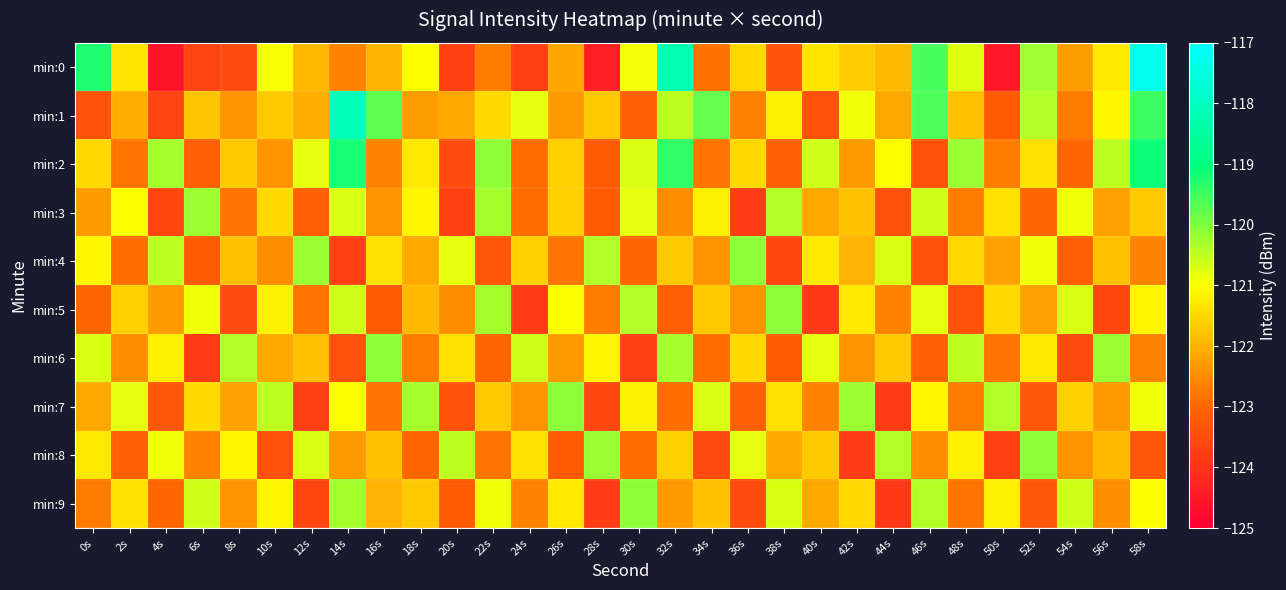

Reading right to left, what are all the values shown in this chart?

min:0: 58s=-117.3	56s=-121.3	54s=-122.3	52s=-120.2	50s=-124.5	48s=-120.7	46s=-119.6	44s=-121.9	42s=-121.6	40s=-121.3	38s=-123.3	36s=-121.5	34s=-122.8	32s=-118.2	30s=-120.9	28s=-124.4	26s=-122.1	24s=-123.8	22s=-122.7	20s=-123.7	18s=-121.0	16s=-121.9	14s=-122.6	12s=-121.9	10s=-120.9	8s=-123.5	6s=-123.7	4s=-124.6	2s=-121.3	0s=-119.2
min:1: 58s=-119.5	56s=-121.1	54s=-122.7	52s=-120.4	50s=-123.2	48s=-121.8	46s=-119.6	44s=-122.1	42s=-120.9	40s=-123.4	38s=-121.2	36s=-122.6	34s=-119.8	32s=-120.5	30s=-123.1	28s=-121.7	26s=-122.3	24s=-120.8	22s=-121.5	20s=-122.1	18s=-122.3	16s=-119.7	14s=-118.1	12s=-122.0	10s=-121.7	8s=-122.4	6s=-121.7	4s=-123.7	2s=-122.0	0s=-123.3
min:2: 58s=-119.1	56s=-120.5	54s=-123.0	52s=-121.4	50s=-122.7	48s=-120.2	46s=-123.4	44s=-121.0	42s=-122.3	40s=-120.6	38s=-123.1	36s=-121.5	34s=-122.8	32s=-119.4	30s=-120.7	28s=-123.2	26s=-121.6	24s=-122.9	22s=-120.1	20s=-123.5	18s=-121.3	16s=-122.6	14s=-119.2	12s=-120.8	10s=-122.4	8s=-121.7	6s=-123.1	4s=-120.3	2s=-122.8	0s=-121.5
min:3: 58s=-121.7	56s=-122.2	54s=-120.9	52s=-123.0	50s=-121.4	48s=-122.7	46s=-120.6	44s=-123.4	42s=-121.8	40s=-122.1	38s=-120.4	36s=-123.8	34s=-121.2	32s=-122.5	30s=-120.8	28s=-123.2	26s=-121.6	24s=-122.9	22s=-120.3	20s=-123.7	18s=-121.1	16s=-122.4	14s=-120.7	12s=-123.1	10s=-121.5	8s=-122.8	6s=-120.2	4s=-123.6	2s=-121.0	0s=-122.3
min:4: 58s=-122.6	56s=-121.8	54s=-123.1	52s=-120.9	50s=-122.2	48s=-121.5	46s=-123.4	44s=-120.7	42s=-122.0	40s=-121.3	38s=-123.6	36s=-120.1	34s=-122.4	32s=-121.7	30s=-123.0	28s=-120.4	26s=-122.8	24s=-121.6	22s=-123.3	20s=-120.8	18s=-122.1	16s=-121.4	14s=-123.7	12s=-120.2	10s=-122.5	8s=-121.8	6s=-123.2	4s=-120.5	2s=-122.9	0s=-121.1
min:5: 58s=-121.1	56s=-123.6	54s=-120.7	52s=-122.2	50s=-121.5	48s=-123.4	46s=-120.8	44s=-122.6	42s=-121.3	40s=-123.9	38s=-120.1	36s=-122.4	34s=-121.7	32s=-123.1	30s=-120.4	28s=-122.7	26s=-121.0	24s=-123.8	22s=-120.3	20s=-122.5	18s=-121.9	16s=-123.2	14s=-120.6	12s=-122.8	10s=-121.2	8s=-123.5	6s=-120.9	4s=-122.3	2s=-121.6	0s=-123.0
min:6: 58s=-122.6	56s=-120.2	54s=-123.5	52s=-121.3	50s=-122.8	48s=-120.5	46s=-123.1	44s=-121.7	42s=-122.4	40s=-120.8	38s=-123.2	36s=-121.5	34s=-122.9	32s=-120.3	30s=-123.7	28s=-121.1	26s=-122.3	24s=-120.6	22s=-123.0	20s=-121.4	18s=-122.7	16s=-120.1	14s=-123.4	12s=-121.8	10s=-122.1	8s=-120.4	6s=-123.8	4s=-121.2	2s=-122.5	0s=-120.7
min:7: 58s=-120.9	56s=-122.3	54s=-121.6	52s=-123.3	50s=-120.4	48s=-122.7	46s=-121.1	44s=-123.8	42s=-120.2	40s=-122.6	38s=-121.4	36s=-123.1	34s=-120.7	32s=-122.9	30s=-121.2	28s=-123.6	26s=-120.1	24s=-122.4	22s=-121.7	20s=-123.4	18s=-120.3	16s=-122.8	14s=-121.0	12s=-123.7	10s=-120.5	8s=-122.2	6s=-121.5	4s=-123.3	2s=-120.8	0s=-122.1
min:8: 58s=-123.3	56s=-121.9	54s=-122.4	52s=-120.1	50s=-123.7	48s=-121.2	46s=-122.5	44s=-120.4	42s=-123.8	40s=-121.7	38s=-122.1	36s=-120.8	34s=-123.5	32s=-121.6	30s=-122.9	28s=-120.2	26s=-123.2	24s=-121.4	22s=-122.8	20s=-120.5	18s=-123.0	16s=-121.8	14s=-122.3	12s=-120.7	10s=-123.4	8s=-121.1	6s=-122.6	4s=-120.9	2s=-123.1	0s=-121.3
min:9: 58s=-121.0	56s=-122.5	54s=-120.6	52s=-123.3	50s=-121.2	48s=-122.8	46s=-120.4	44s=-123.9	42s=-121.5	40s=-122.1	38s=-120.7	36s=-123.5	34s=-121.8	32s=-122.3	30s=-120.1	28s=-123.8	26s=-121.3	24s=-122.6	22s=-120.9	20s=-123.2	18s=-121.7	16s=-122.0	14s=-120.3	12s=-123.6	10s=-121.1	8s=-122.4	6s=-120.6	4s=-123.0	2s=-121.4	0s=-122.7